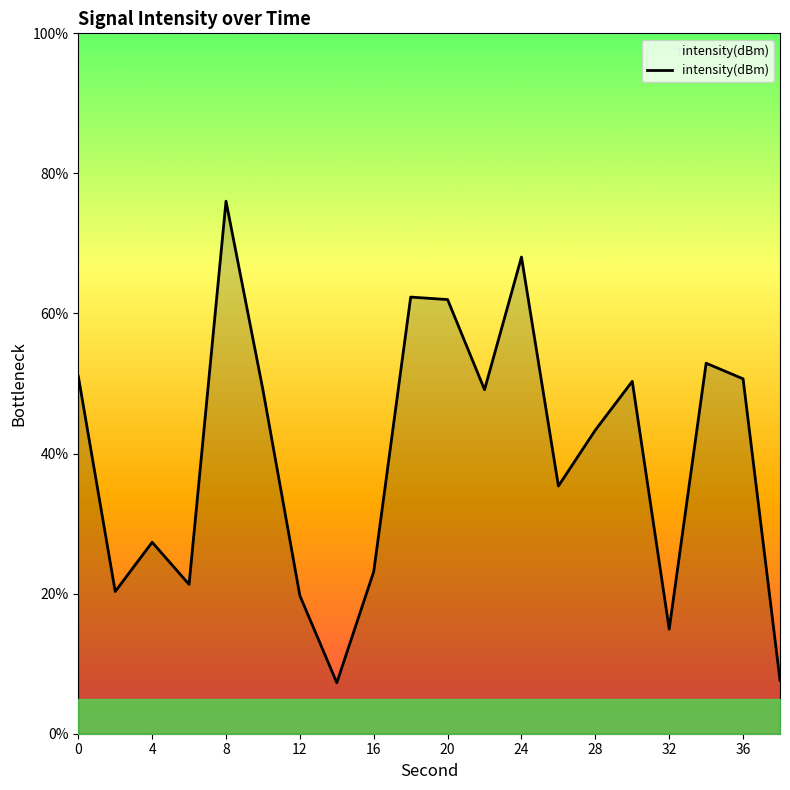

What is the greatest value displayed?

76.0